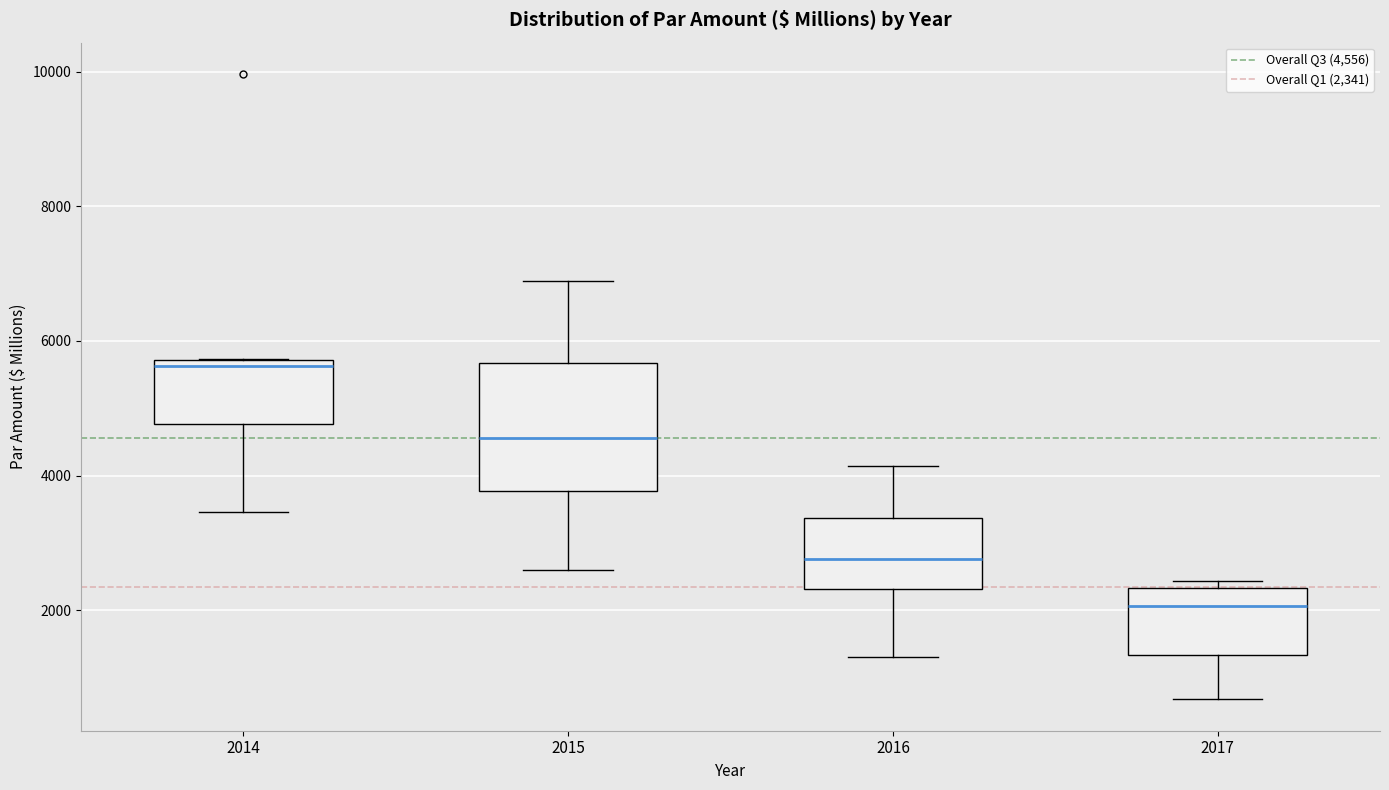

Which box has the highest median line?

2014